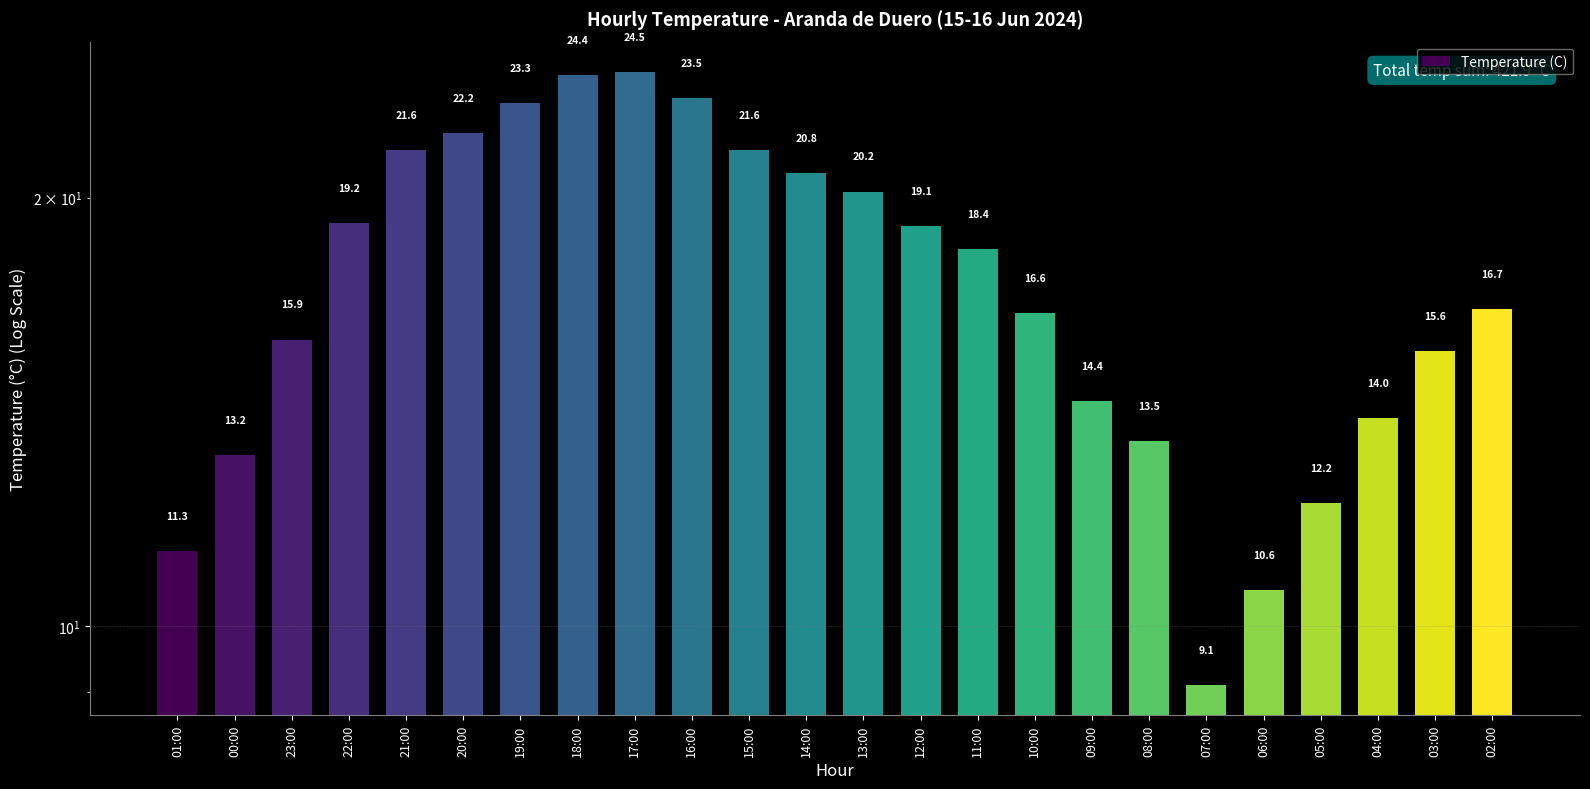

How many distinct data groups are displayed?

1